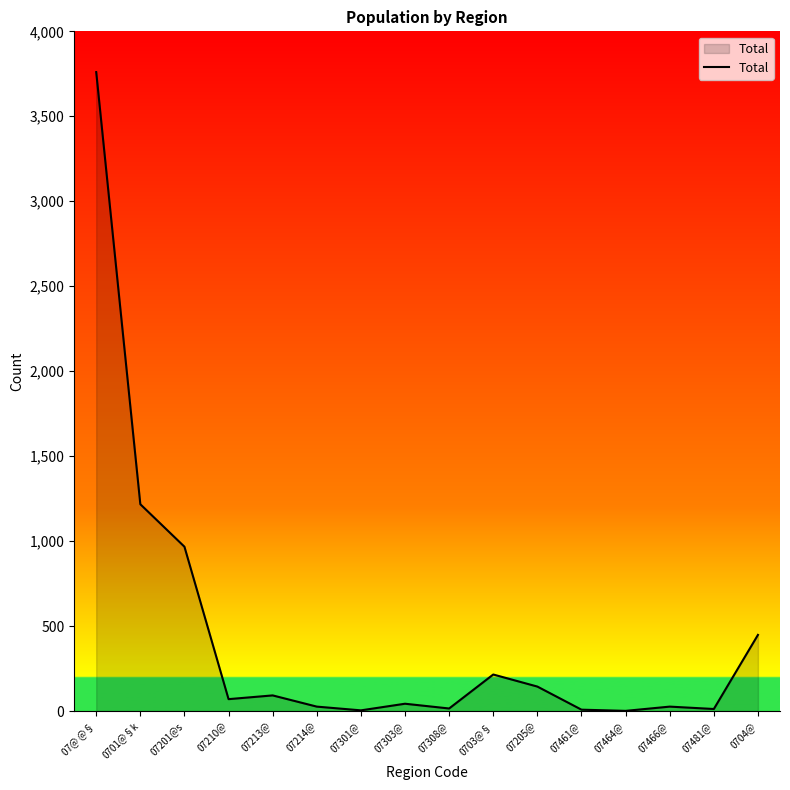

What is the sum of all values?

7048